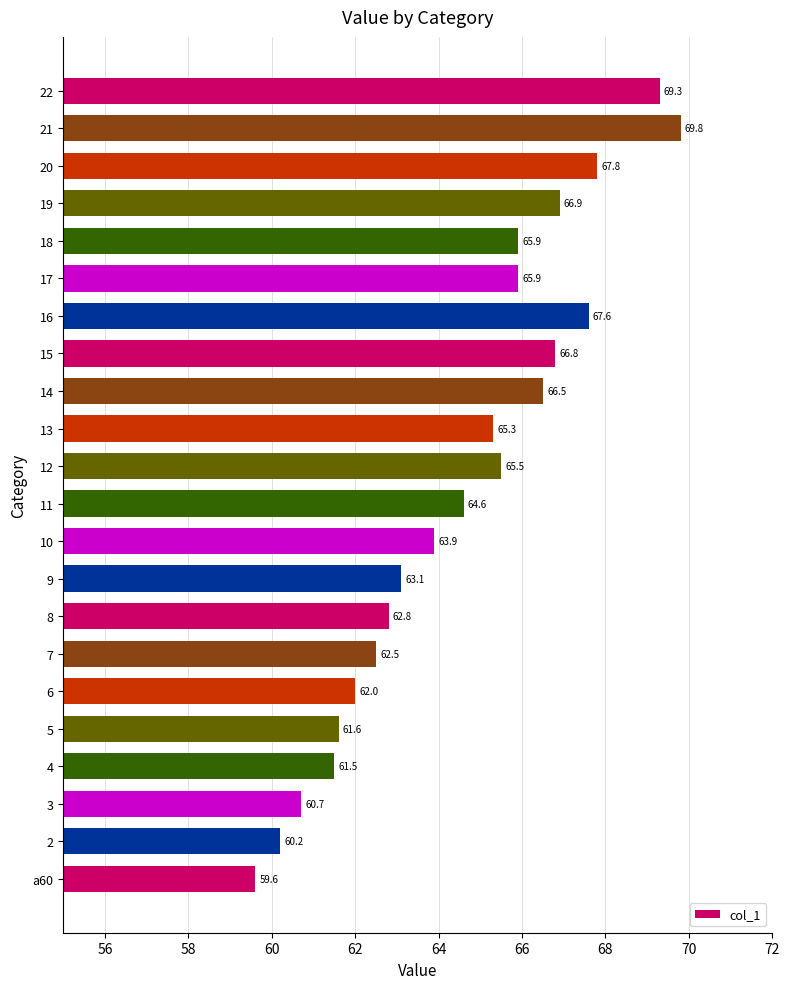

Are the bars horizontal?

Yes